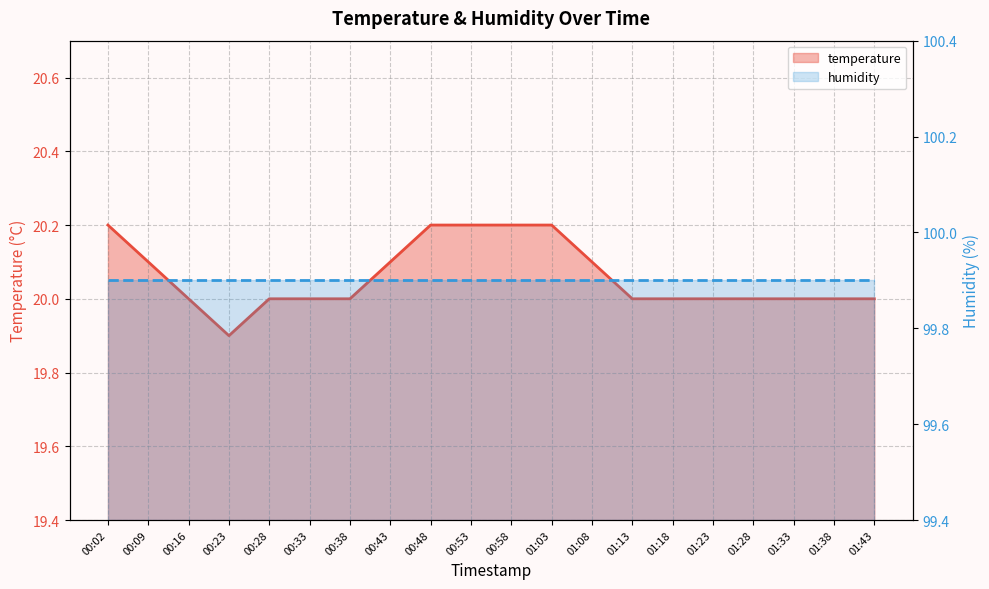

Does the chart display data point markers on the line(s)?

No